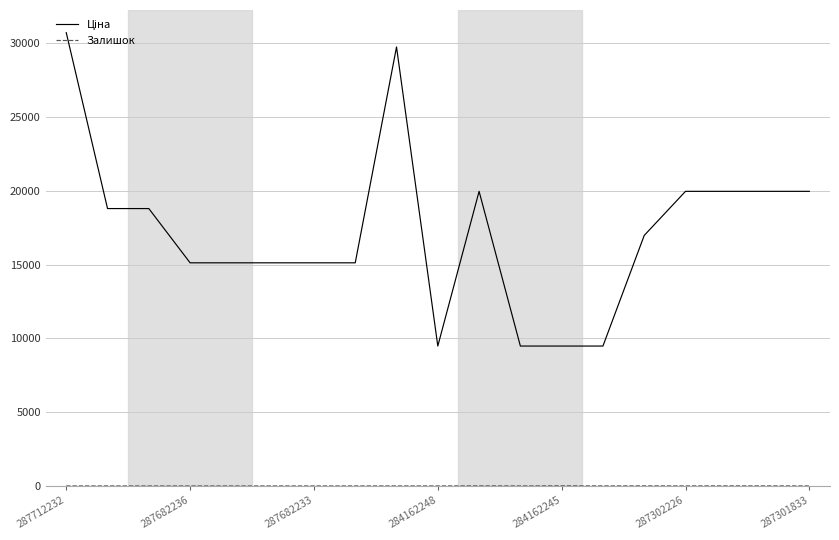

How many series are shown in this chart?

2